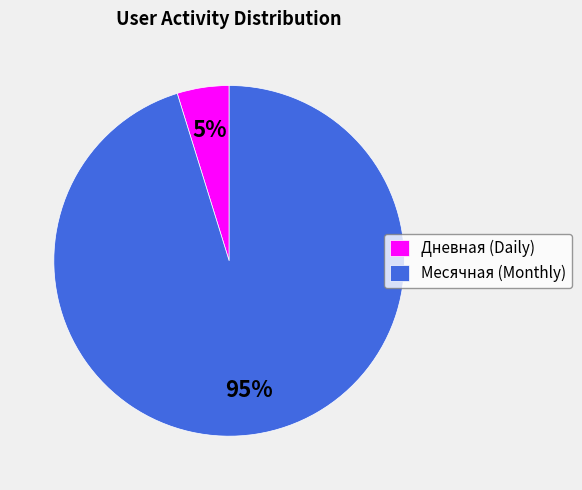

To the nearest percent, what portion does Дневная (Daily) represent?

5%